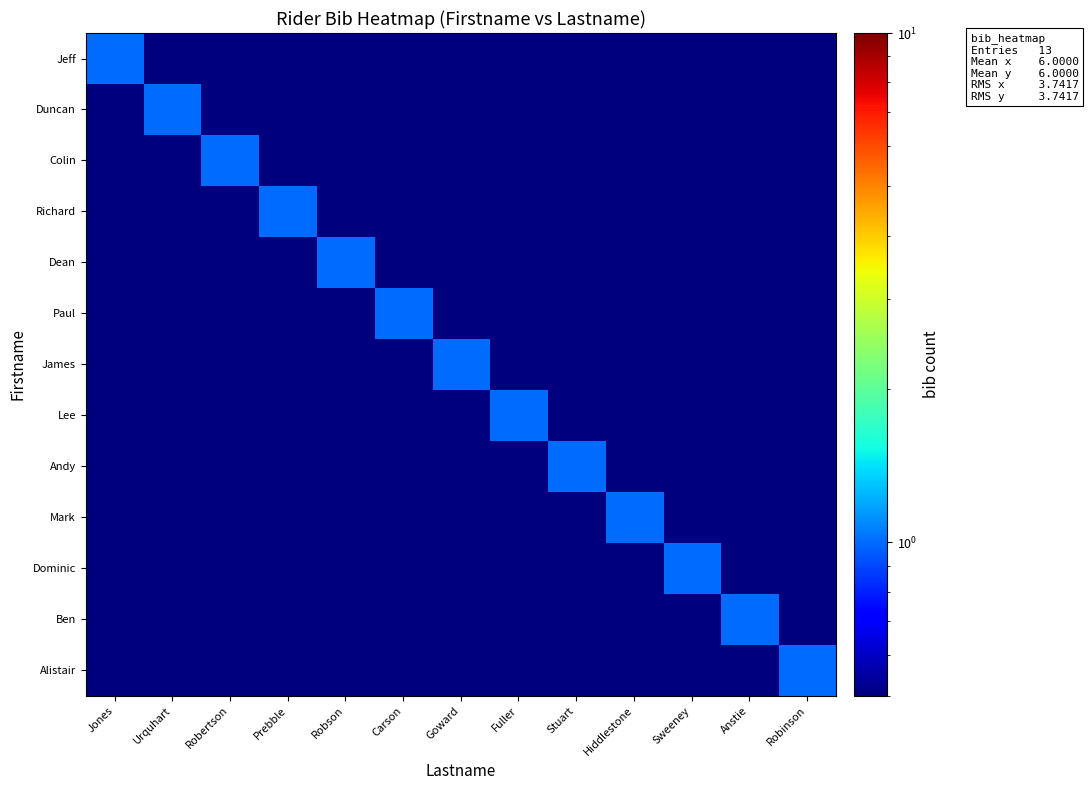

At which category does the chart reach its peak across all series?

Jones